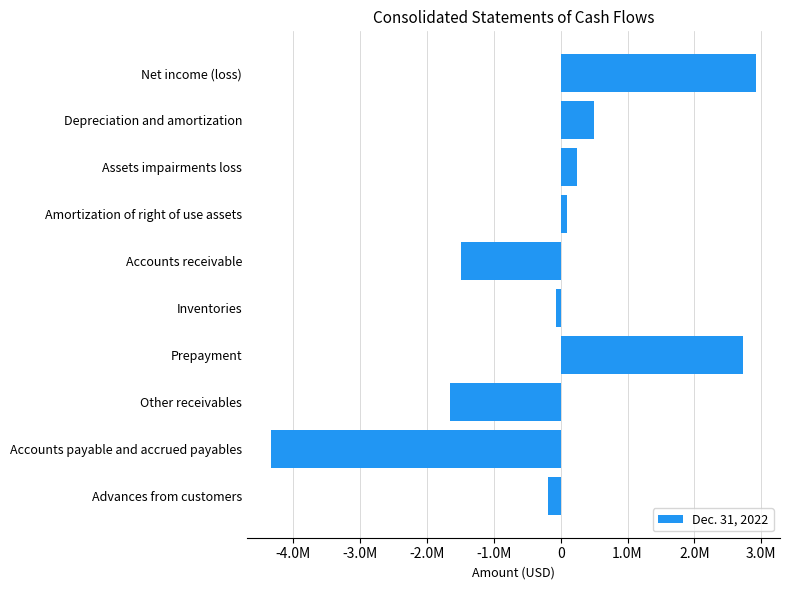

List the labels in order of value, largest first.

Net income (loss), Prepayment, Depreciation and amortization, Assets impairments loss, Amortization of right of use assets, Inventories, Advances from customers, Accounts receivable, Other receivables, Accounts payable and accrued payables